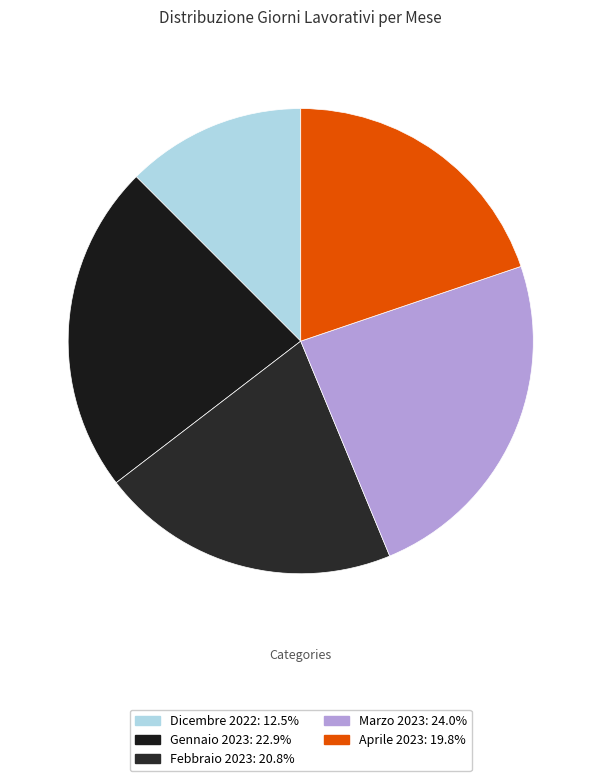

What is the smallest slice in the pie chart?

Dicembre 2022